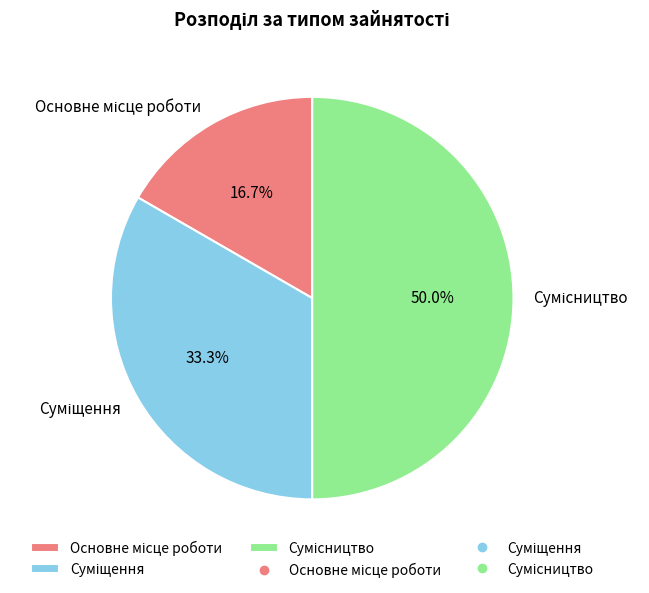

To the nearest percent, what percentage of the pie is Сумісництво?

50%